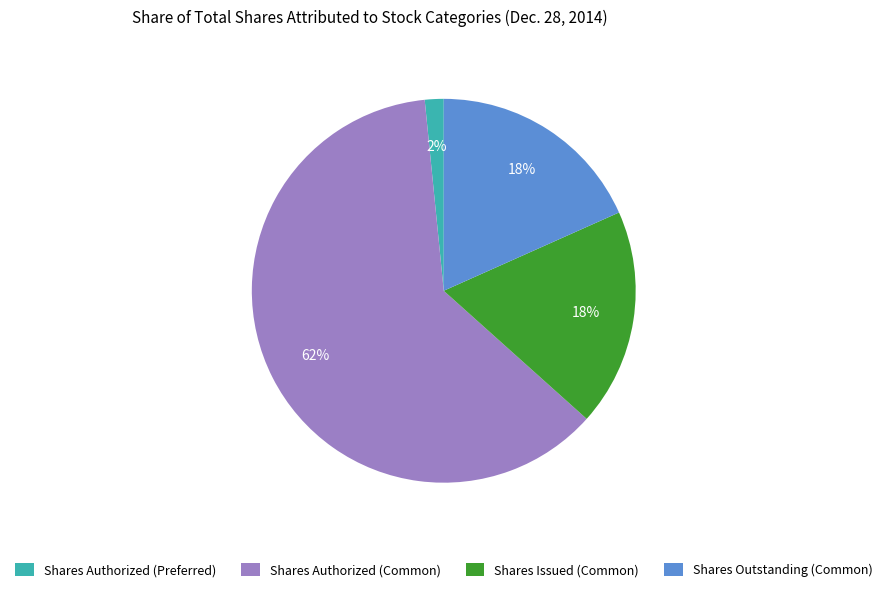

To the nearest percent, what is the average slice percentage?

25%